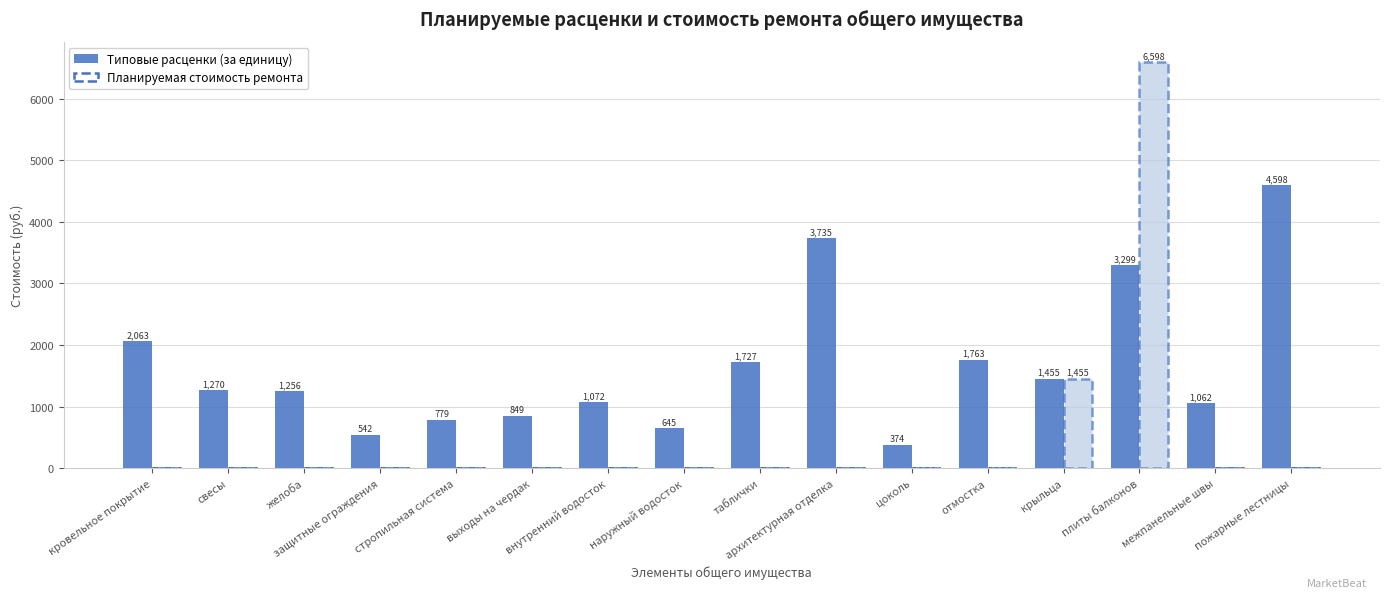

How many categories are shown in the chart?

16